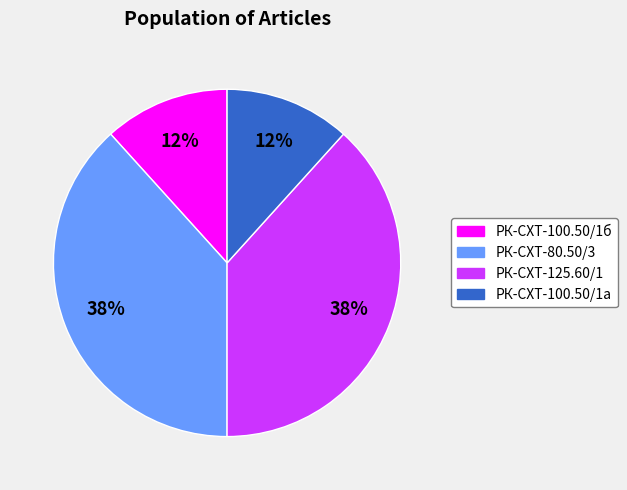

Is there a majority slice in this chart?

No